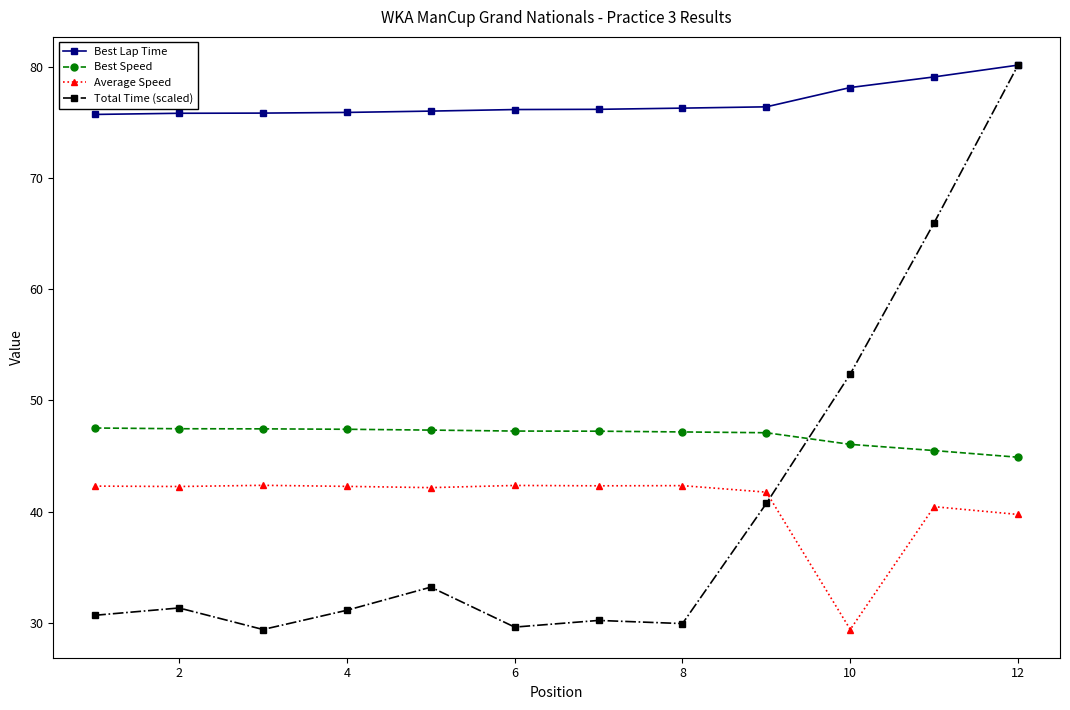

What is the difference between the second highest and minimum values in the Best Lap Time series?

3.4